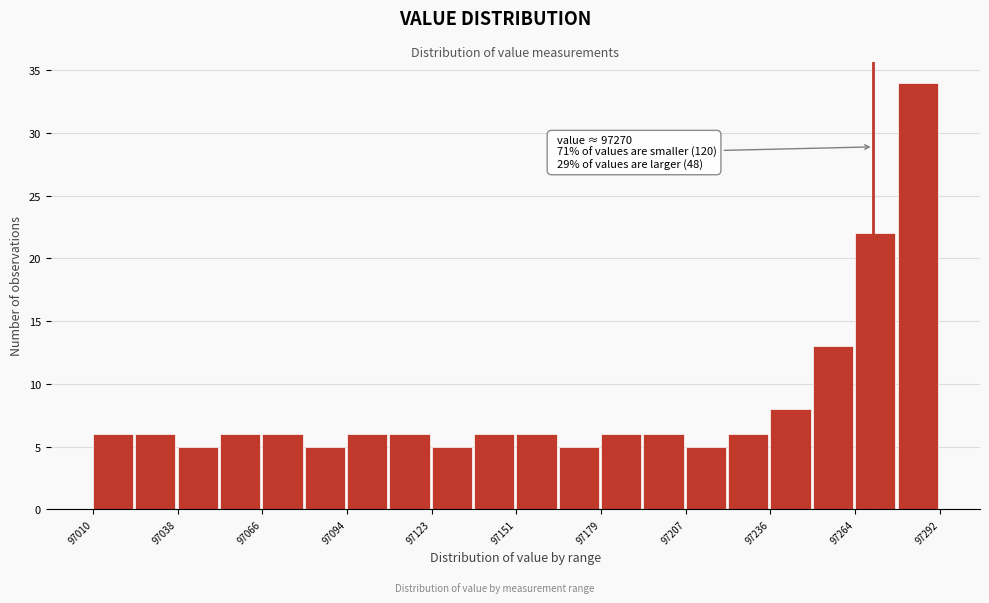

Around what value on the x-axis is the tallest bar? Give the approximate position of its centre, as read against the axis.

97285